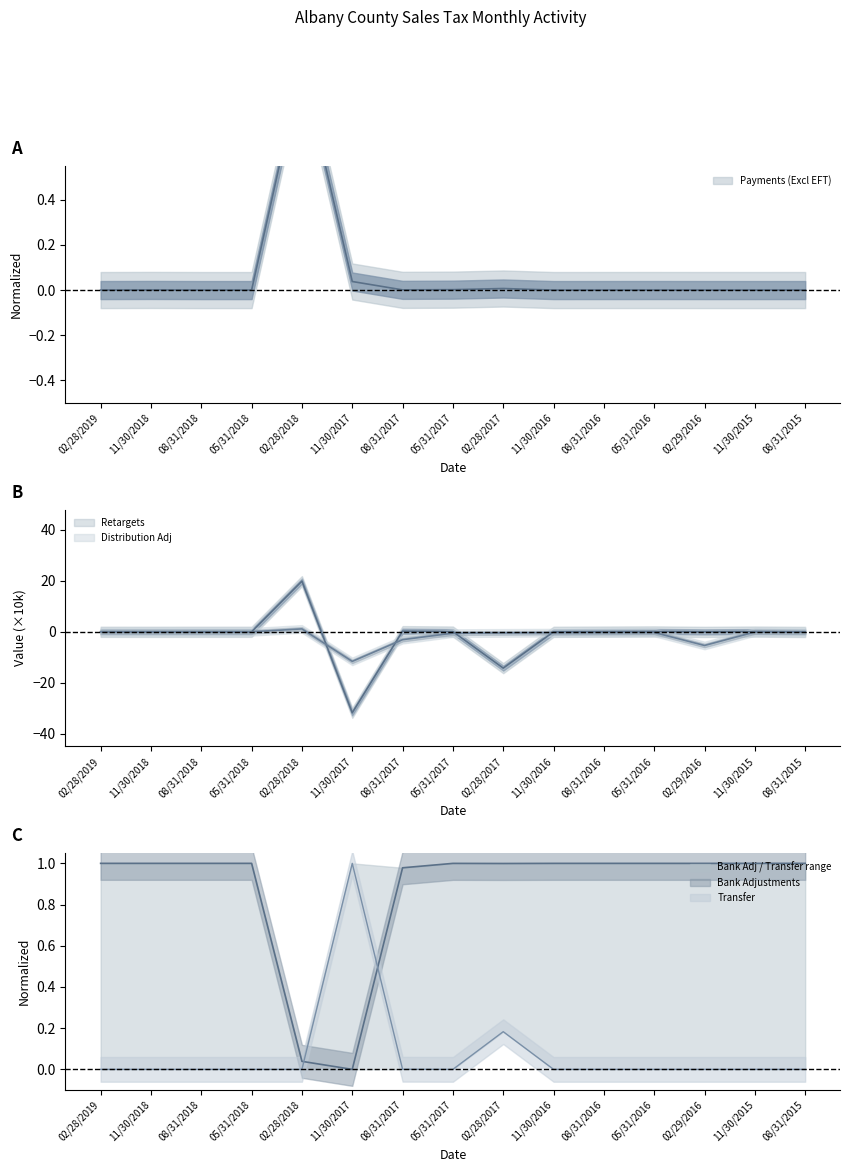

What is the label of the 14th point from the right?

11/30/2018